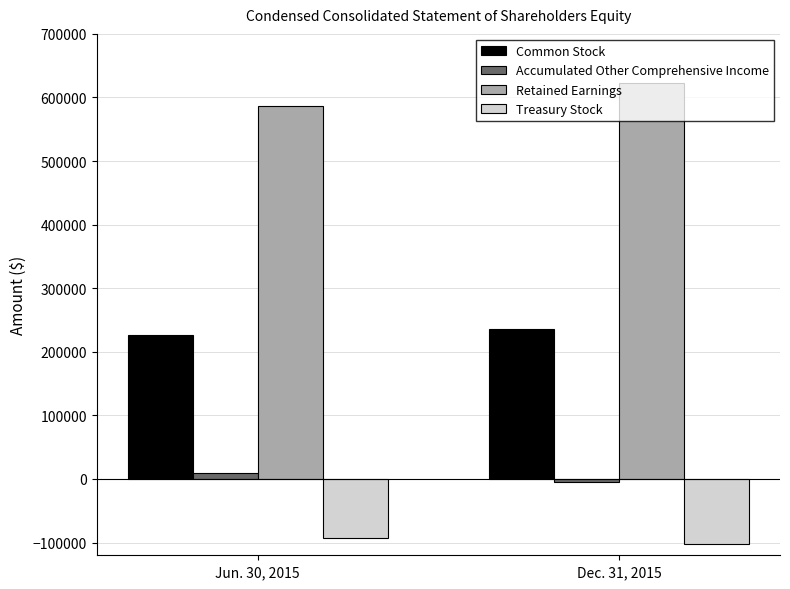

What is the difference between the highest and lowest values at Dec. 31, 2015?

725482